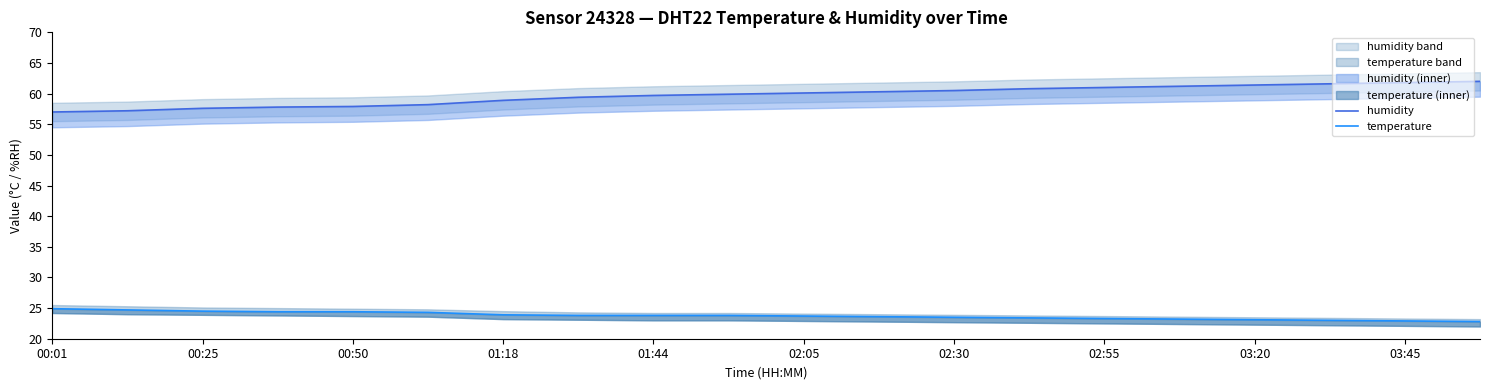

At which label does temperature reach its peak?

00:01